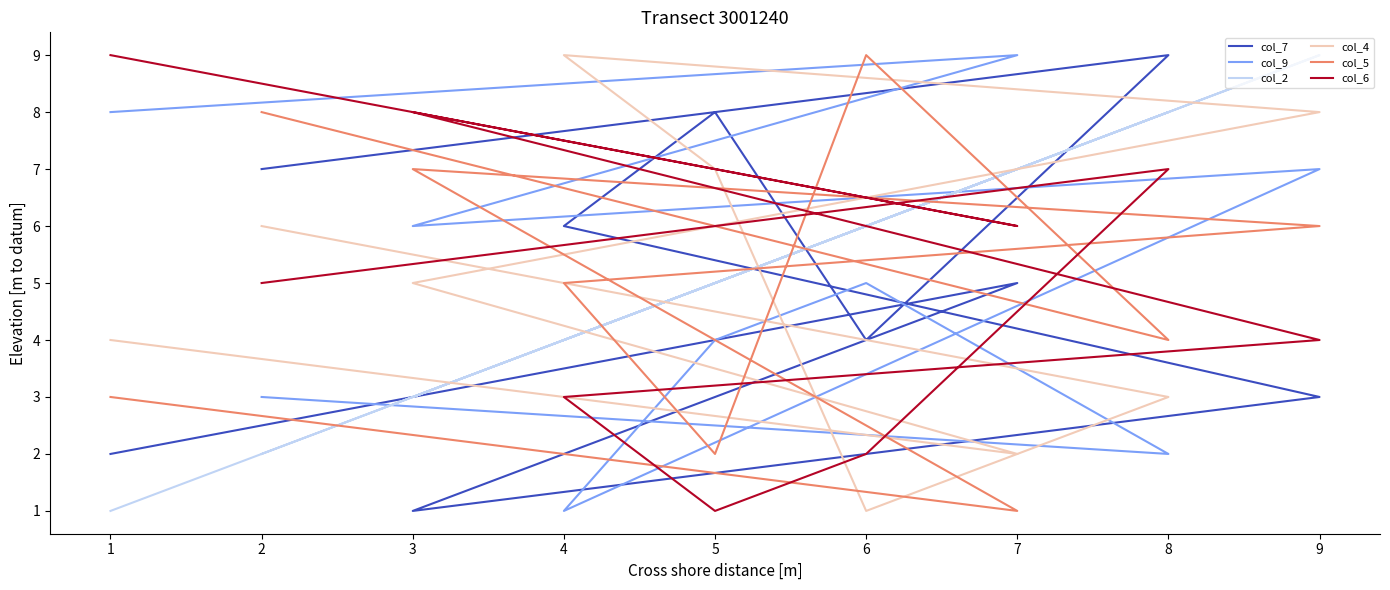

Reading right to left, extract all data points from this chart.

col_7: 2	5	1	3	6	8	4	9	7
col_9: 8	9	6	7	1	4	5	2	3
col_2: 1	7	3	9	4	5	6	8	2
col_4: 4	2	5	8	9	7	1	3	6
col_5: 3	1	7	6	5	2	9	4	8
col_6: 9	6	8	4	3	1	2	7	5